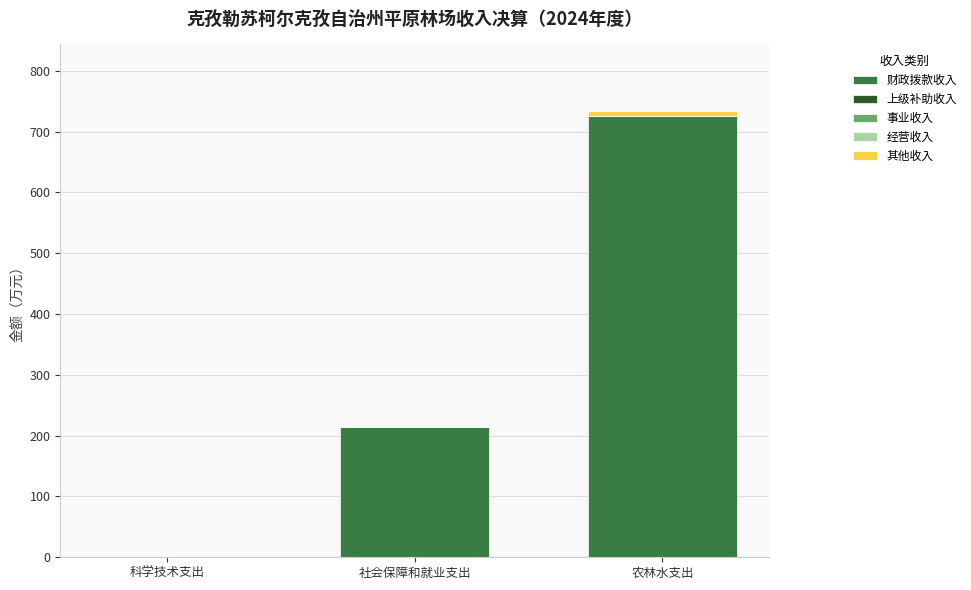

How many series are shown in this chart?

2